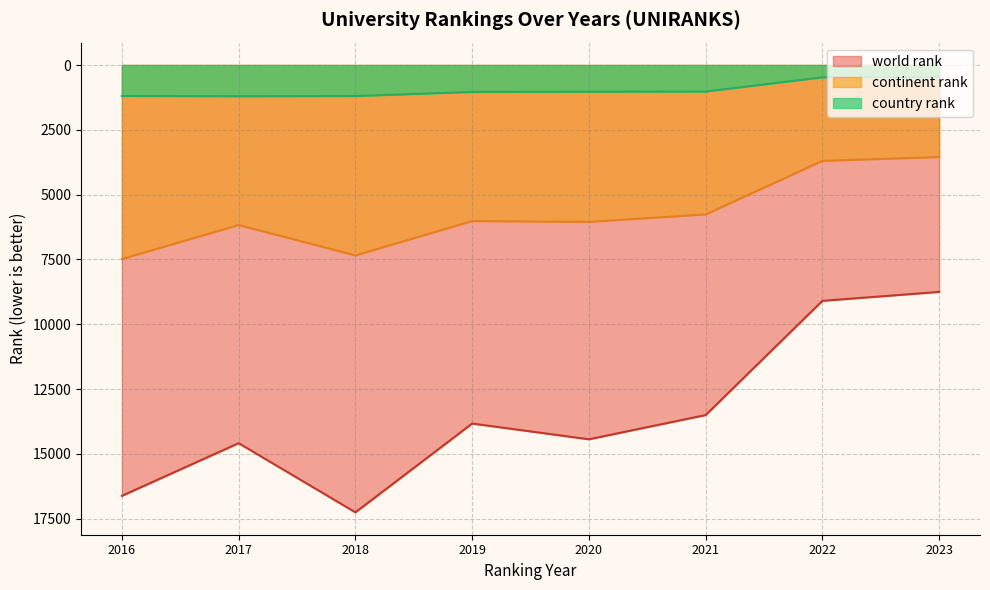

Which label corresponds to the smallest value in the chart?

2023